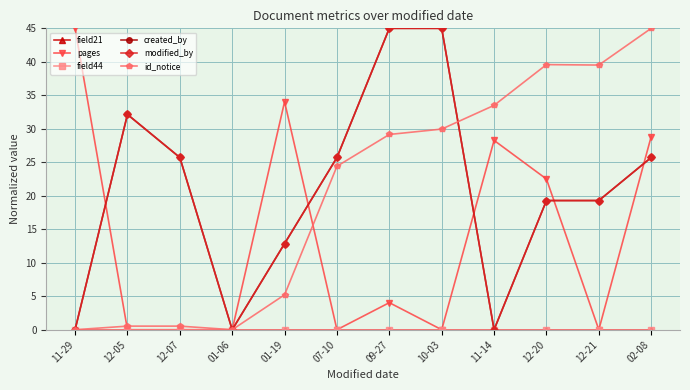

Reading left to right, what are all the values shown in this chart?

field21: 0.0	0.0	0.0	0.0	0.0	0.0	0.0	0.0	0.0	0.0	0.0	0.0
pages: 45.0	0.0	0.0	0.0	34.0	0.0	4.0	0.0	28.3	22.5	0.0	28.8
field44: 0.0	0.0	0.0	0.0	0.0	0.0	0.0	0.0	0.0	0.0	0.0	0.0
created_by: 0.0	32.1	25.7	0.0	12.9	25.7	45.0	45.0	0.0	19.3	19.3	25.7
modified_by: 0.0	32.1	25.7	0.0	12.9	25.7	45.0	45.0	0.0	19.3	19.3	25.7
id_notice: 0.0	0.5	0.5	0.0	5.2	24.4	29.2	30.0	33.5	39.6	39.5	45.0